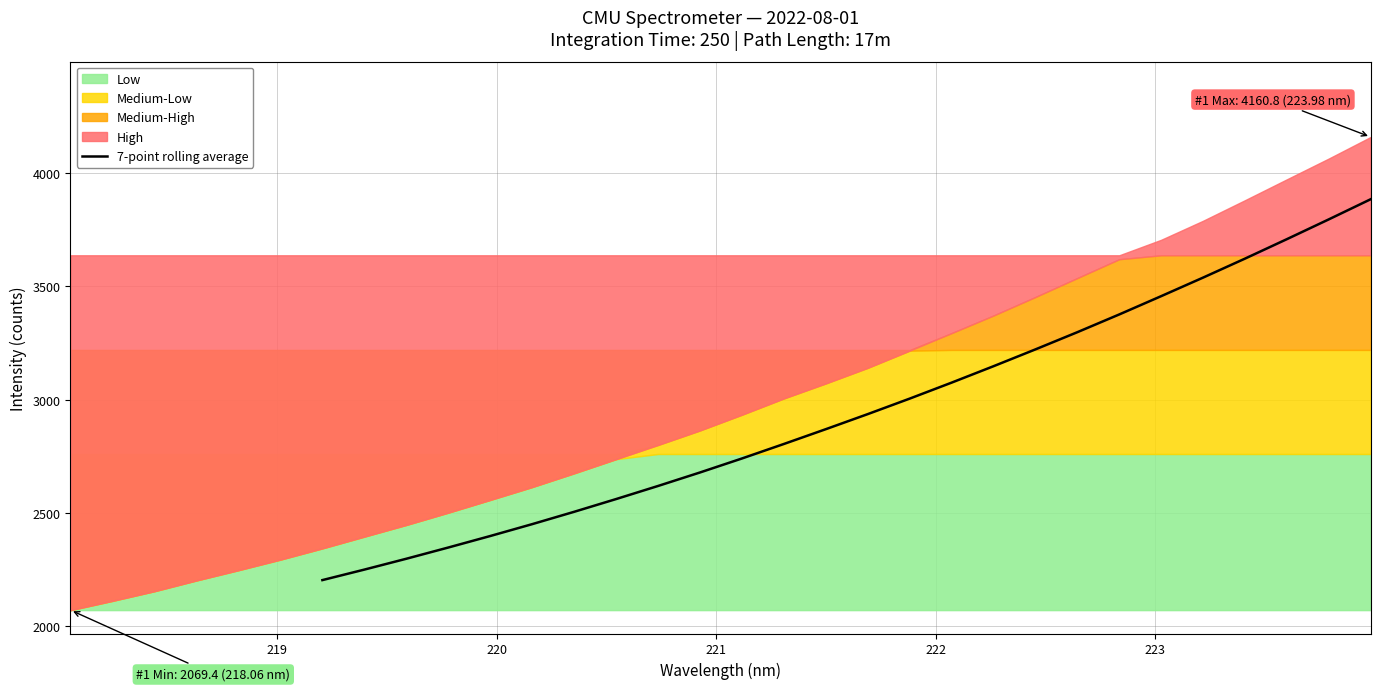

How many lines are shown in the chart?

1